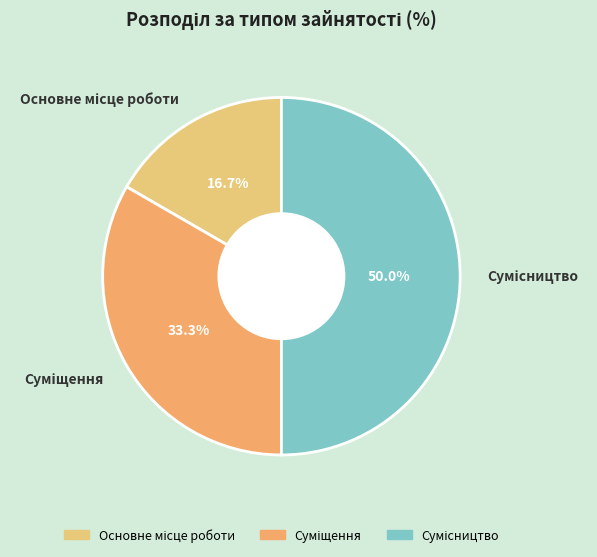

Is Сумісництво the majority of the pie?

No